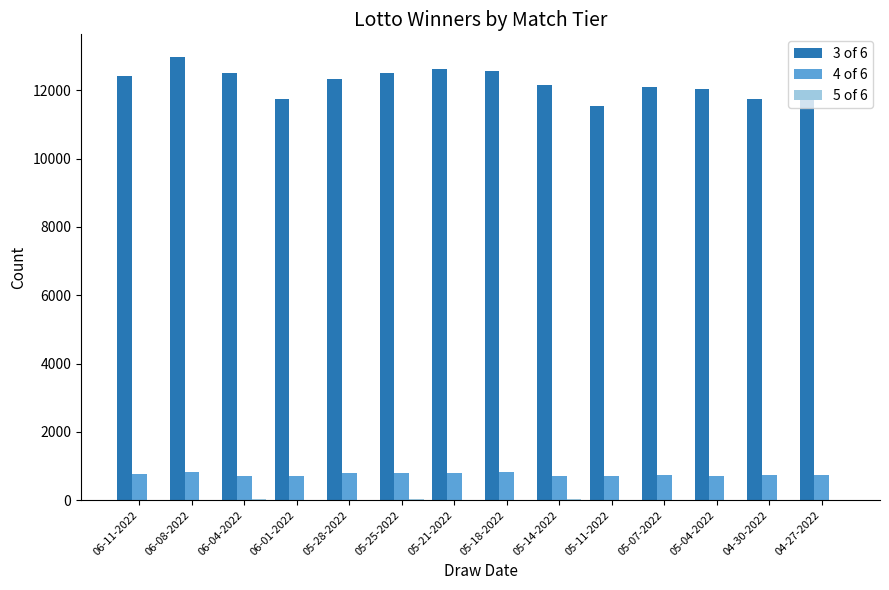

At which category is the sum across all series the highest?

06-08-2022